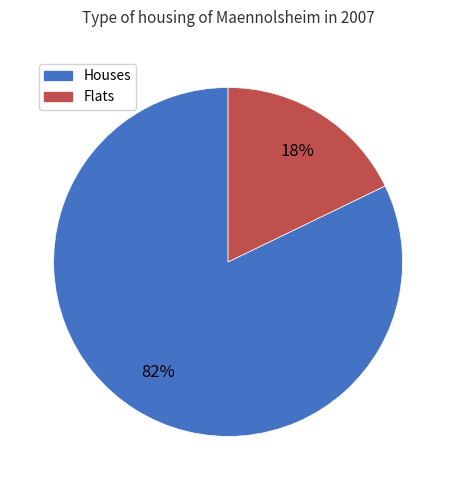

Combined, do Flats and Houses account for over 50%?

Yes